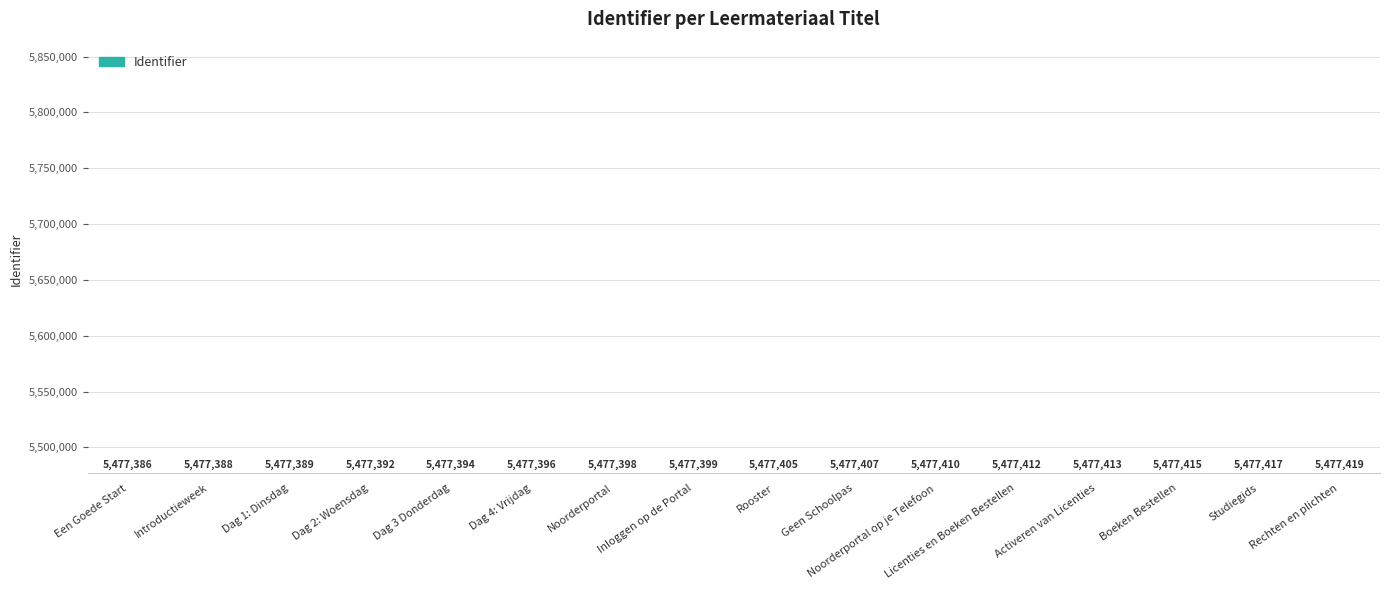

Which category has the lowest value across all series?

Een Goede Start